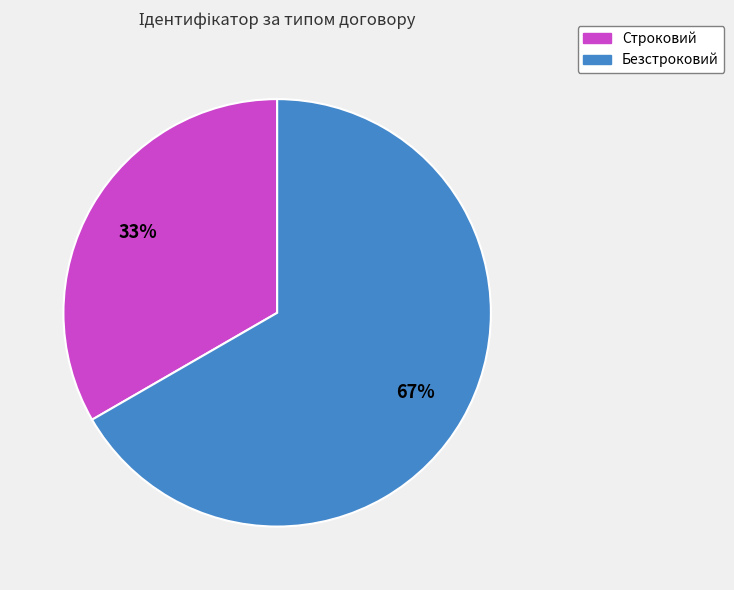

What is the majority slice?

Безстроковий